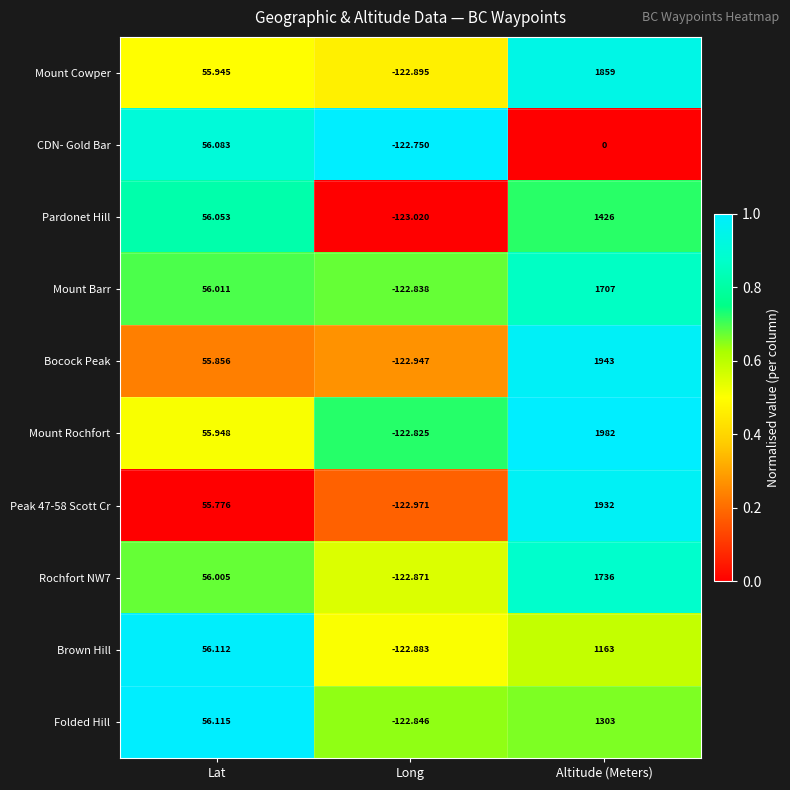

List the labels in order of Rochfort NW7 value, largest first.

Altitude (Meters), Lat, Long